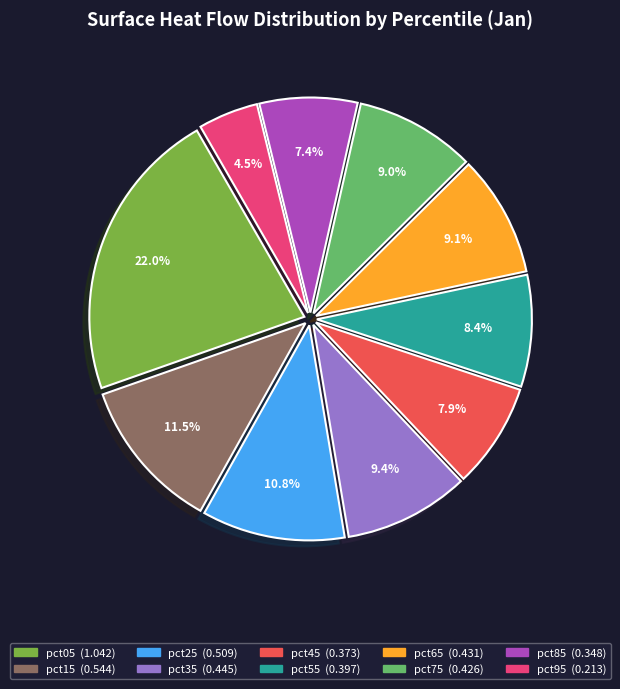

Is pct45 the majority of the pie?

No